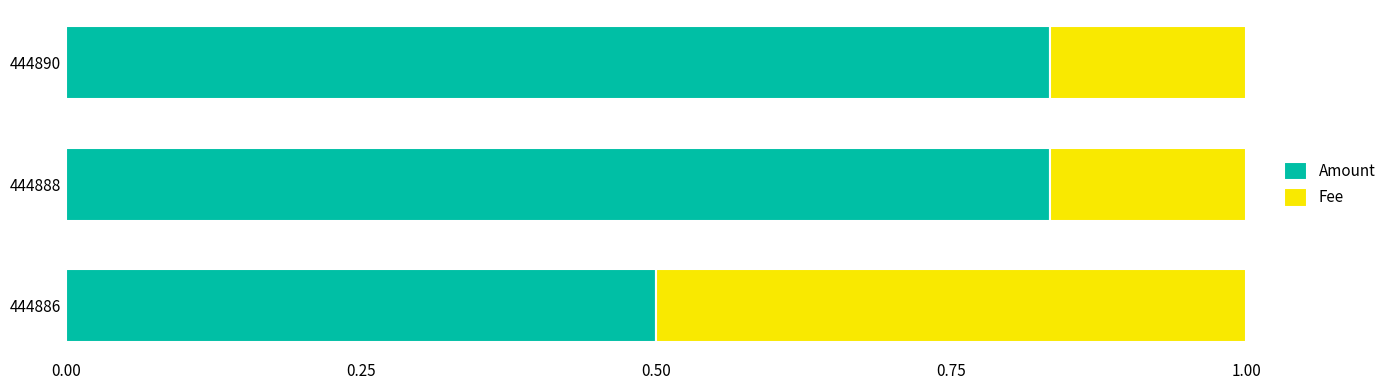

Count the Amount values in the range 0 to 1.

3